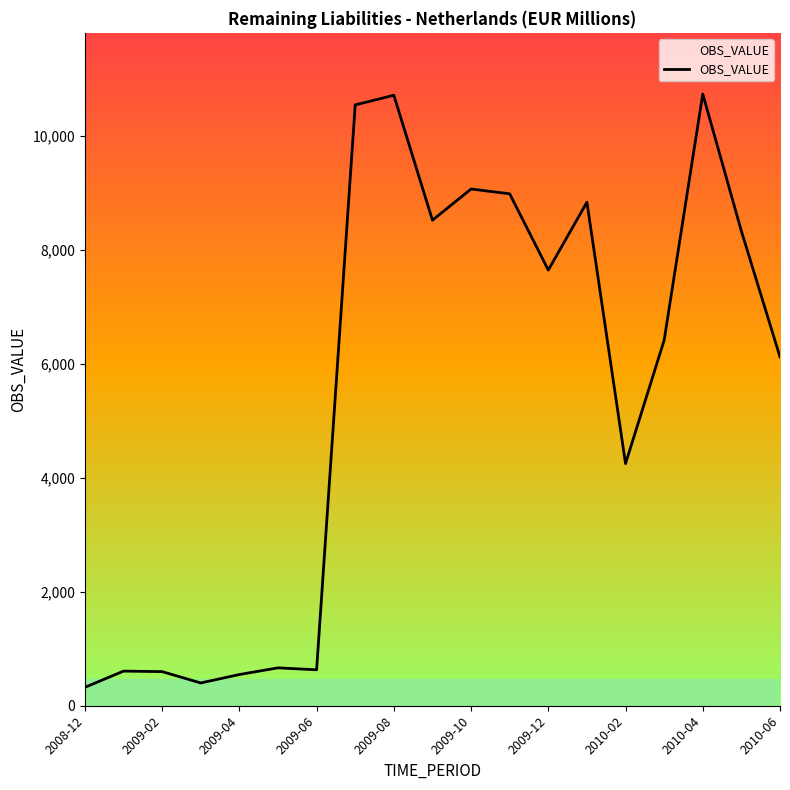

How many values are below 6417?

9